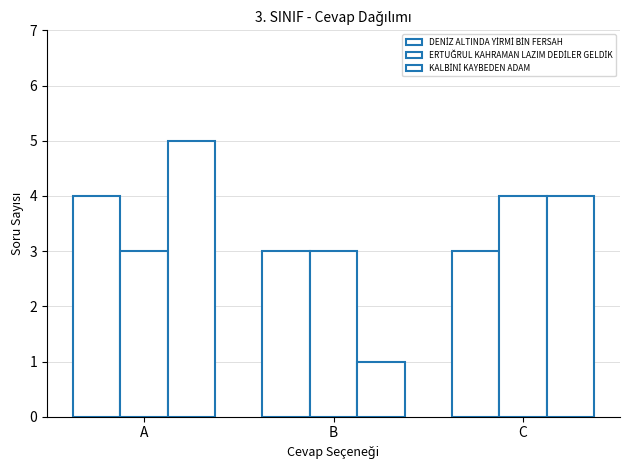

What is the maximum value shown in the chart?

5